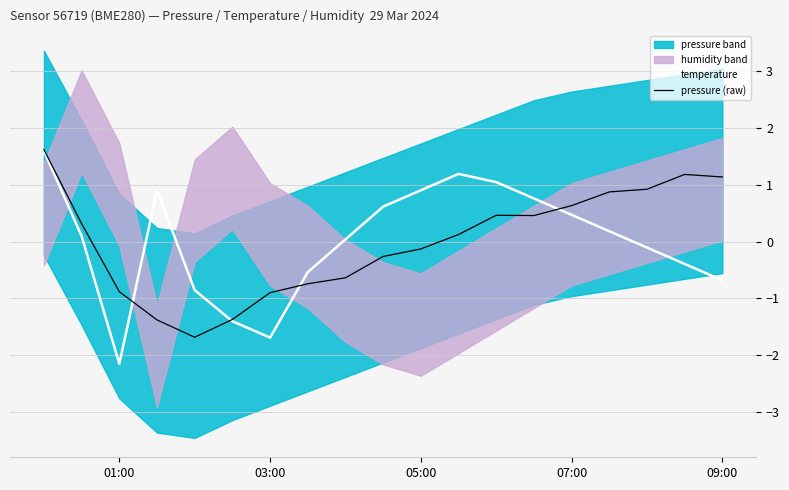

What is the difference between the second highest and minimum values in the temperature series?

3.3